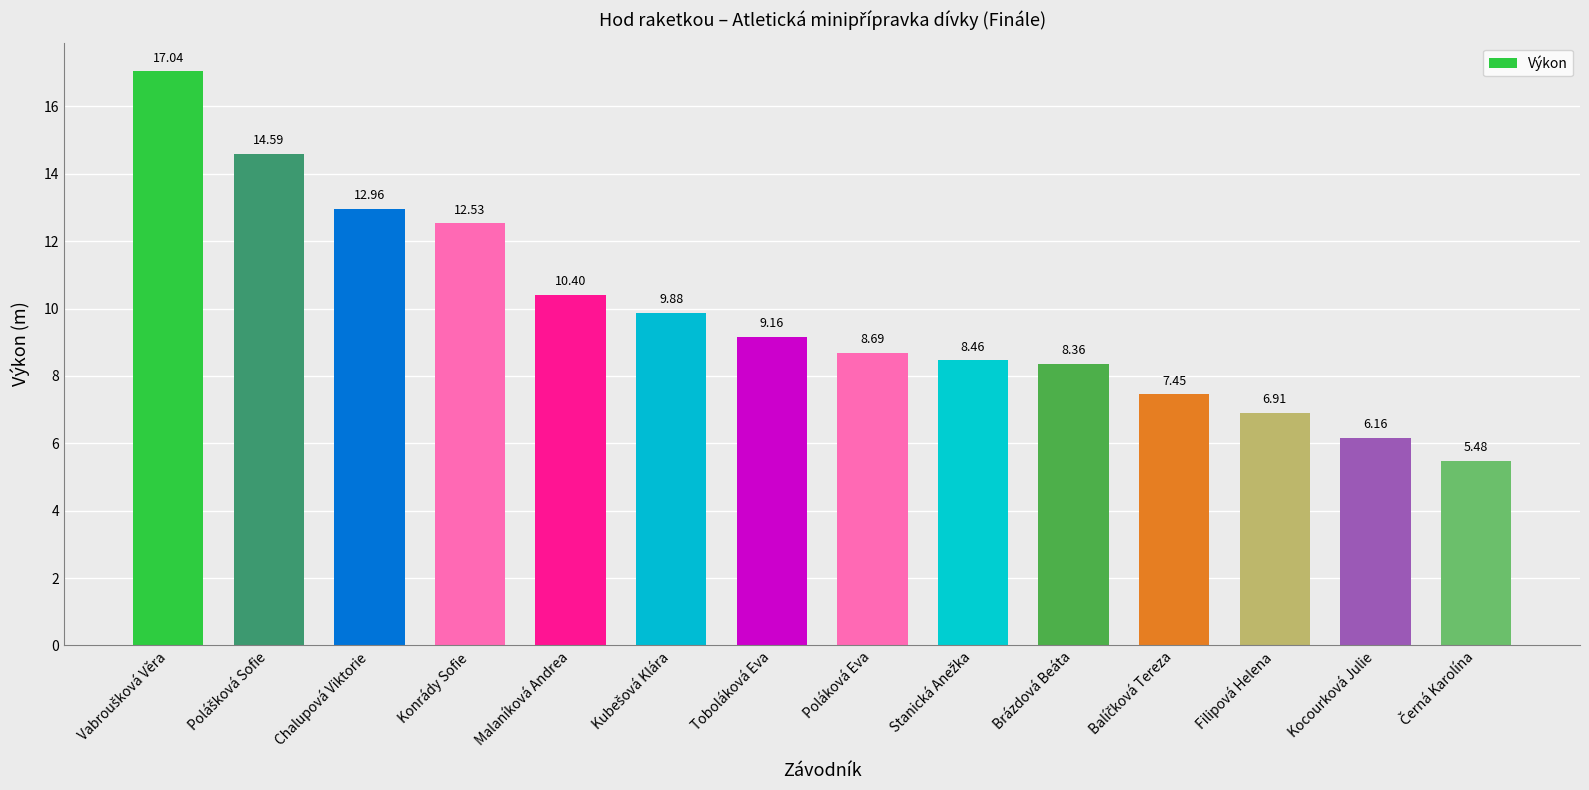

Where is the data nearest to the value 11?

Malaníková Andrea